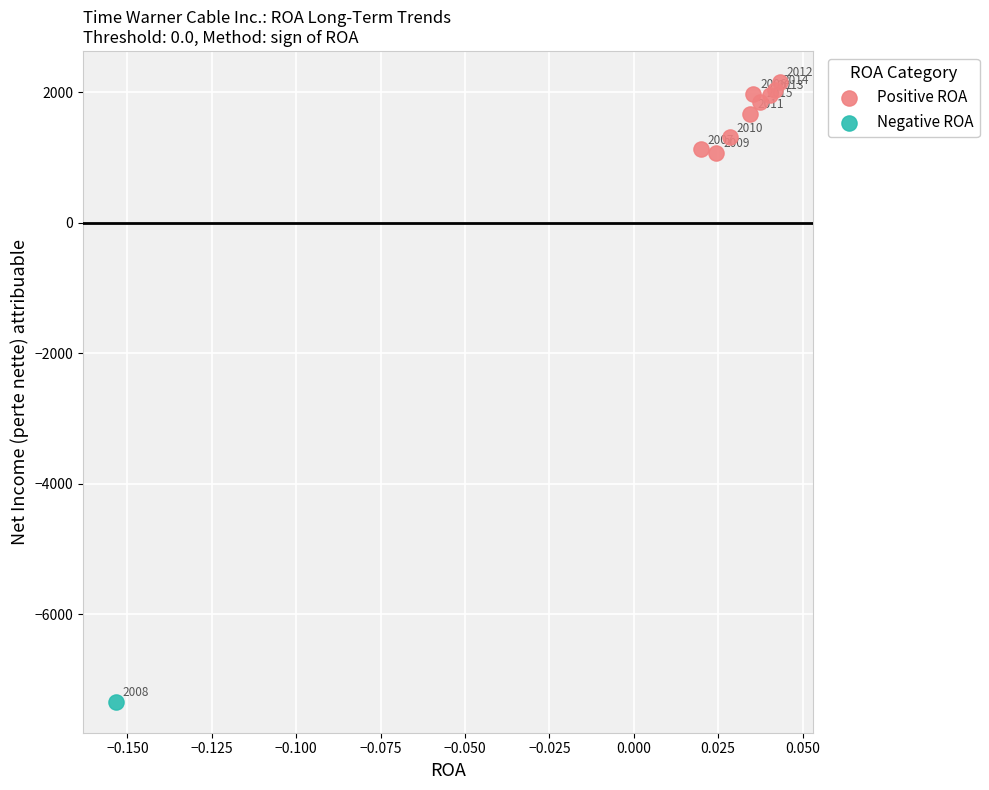

What are all the series names shown in the legend?

Positive ROA, Negative ROA